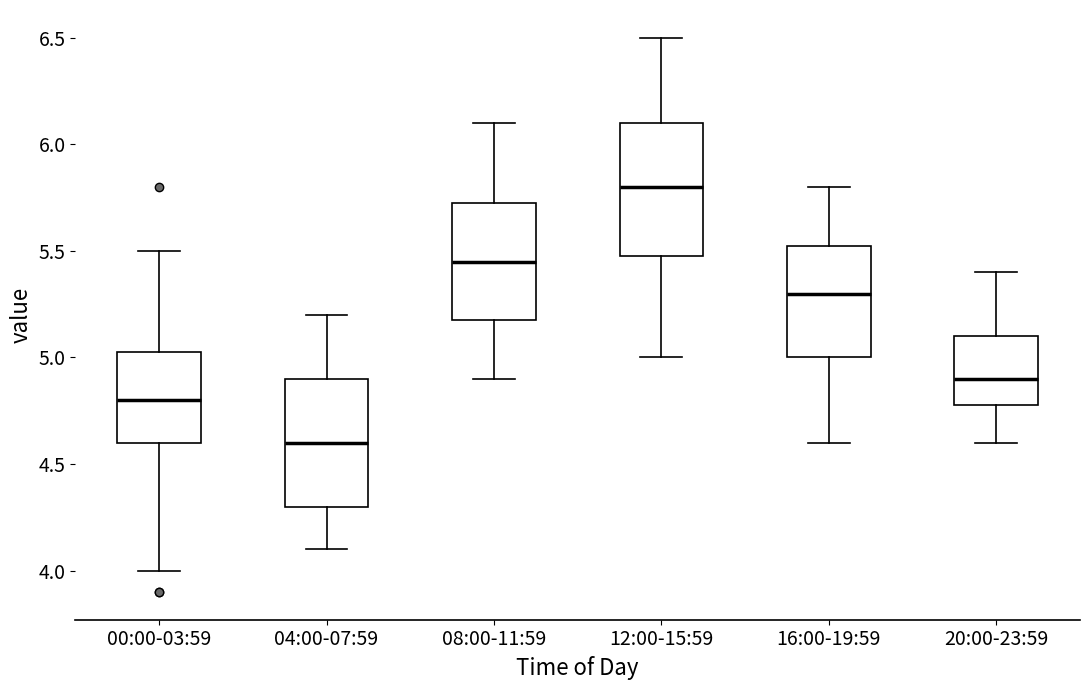

Reading left to right, read every box against the y-axis: the position of its median line, the range the box covers, and the ends of its whiskers. The values are not printed on the chart, so give them approximately, as read against the axis.

00:00-03:59: median 4.80, box 4.60 to 5.05, whiskers 4.00 to 5.50
04:00-07:59: median 4.60, box 4.30 to 4.90, whiskers 4.10 to 5.20
08:00-11:59: median 5.45, box 5.20 to 5.75, whiskers 4.90 to 6.10
12:00-15:59: median 5.80, box 5.50 to 6.10, whiskers 5.00 to 6.50
16:00-19:59: median 5.30, box 5.00 to 5.55, whiskers 4.60 to 5.80
20:00-23:59: median 4.90, box 4.80 to 5.10, whiskers 4.60 to 5.40